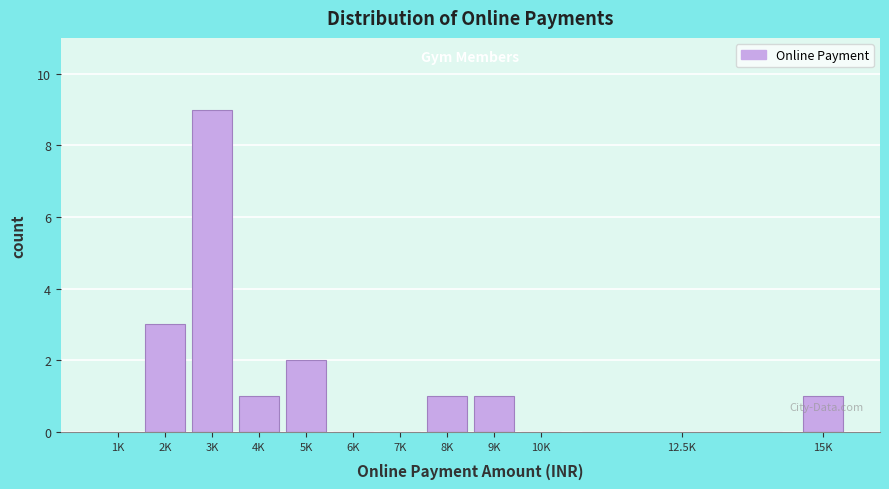

Reading right to left, list all the values displayed in this chart.

15K=1	12.5K=0	10K=0	9K=1	8K=1	7K=0	6K=0	5K=2	4K=1	3K=9	2K=3	1K=0